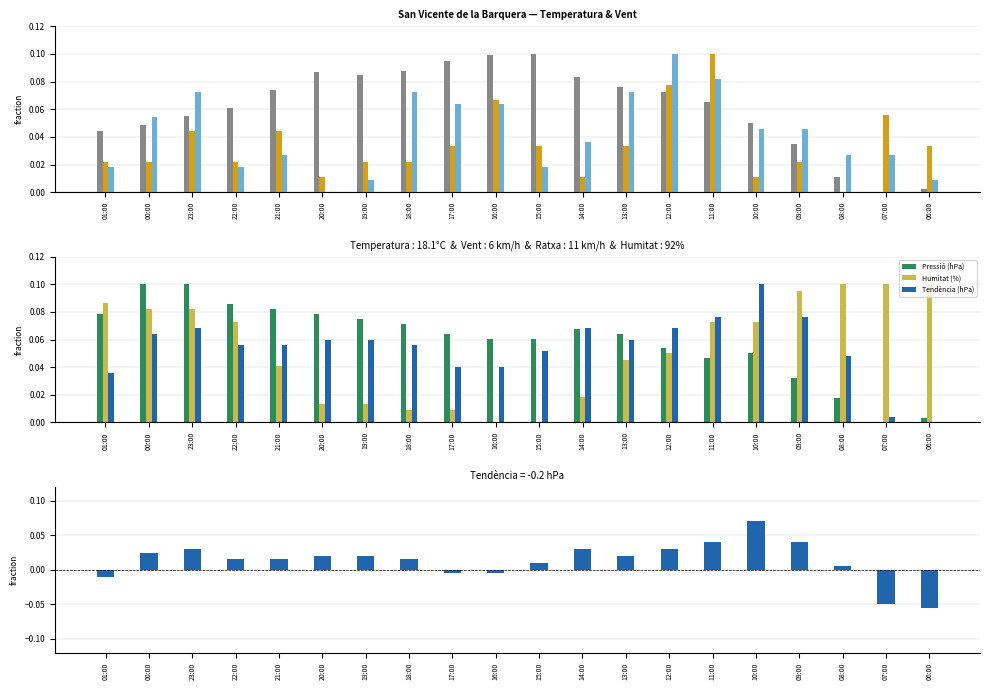

Is the value of Tendència (hPa) at 16:00 greater than the value of Velocitat vent (km/h) at 14:00?

No